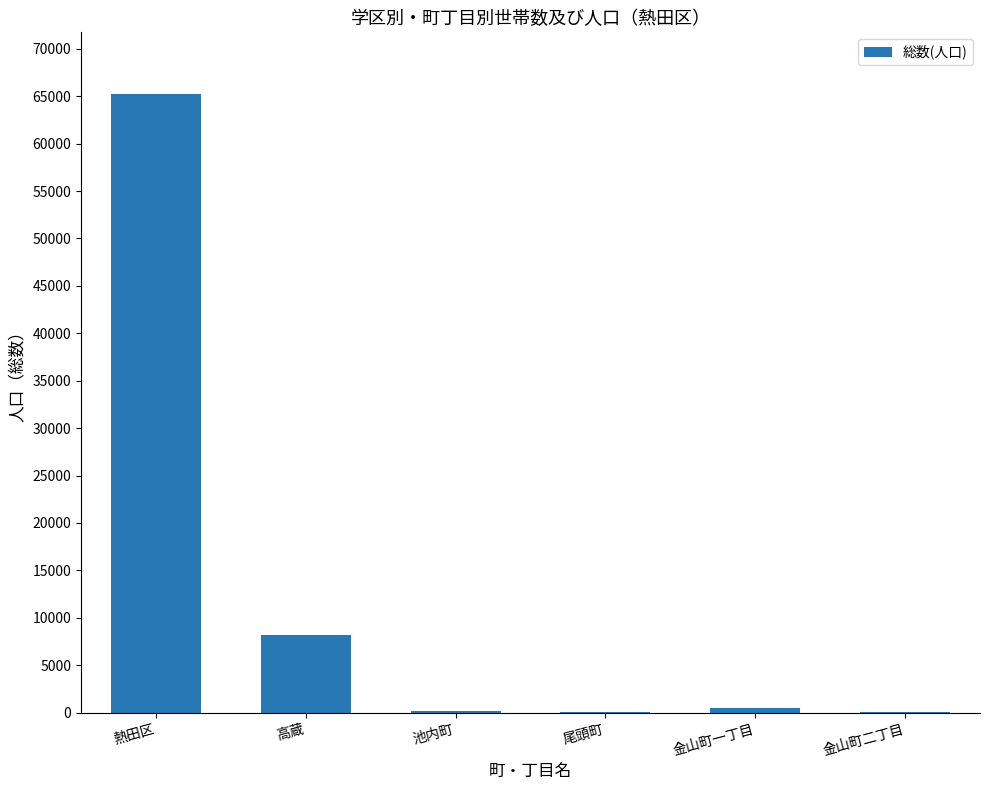

What is the sum of the values at 尾頭町 and 池内町?

335